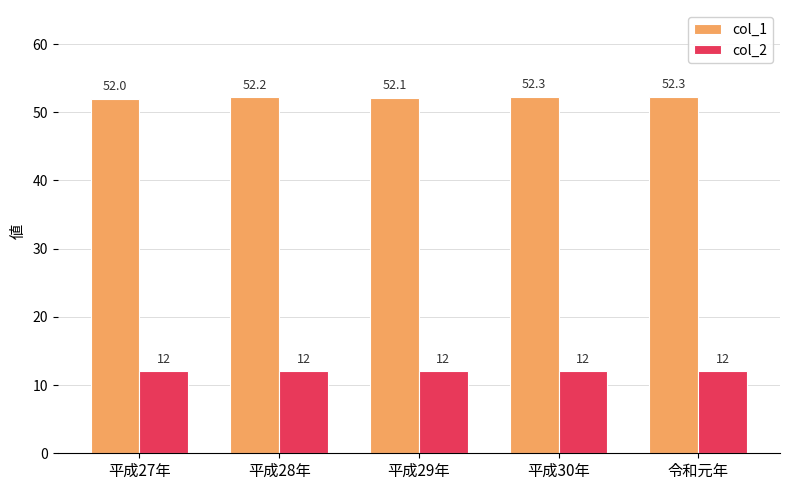

The value of col_1 at 令和元年 is 35.1. True or false?

False